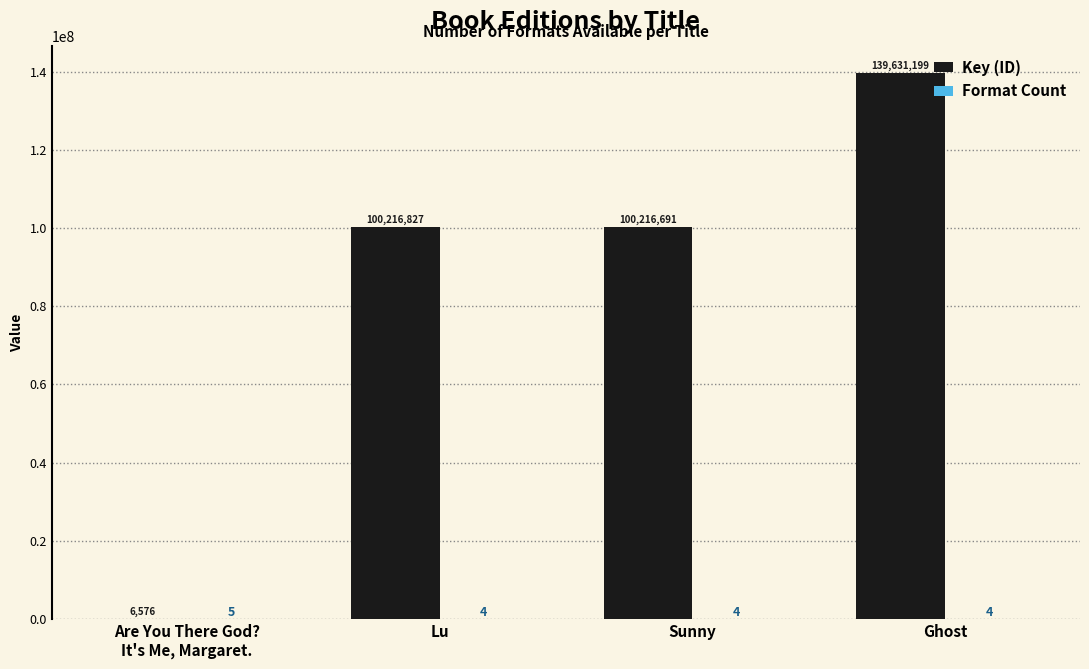

Which series has the largest total across all categories?

Key (ID)